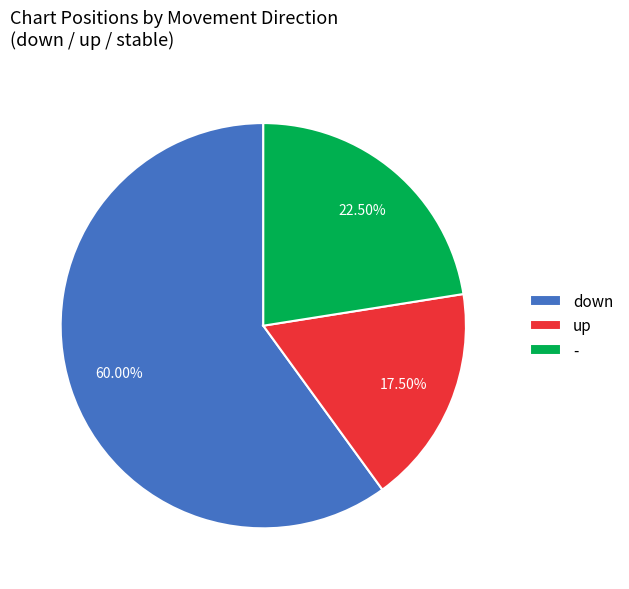

What is the ratio of the value at down to the value at up?

3.4